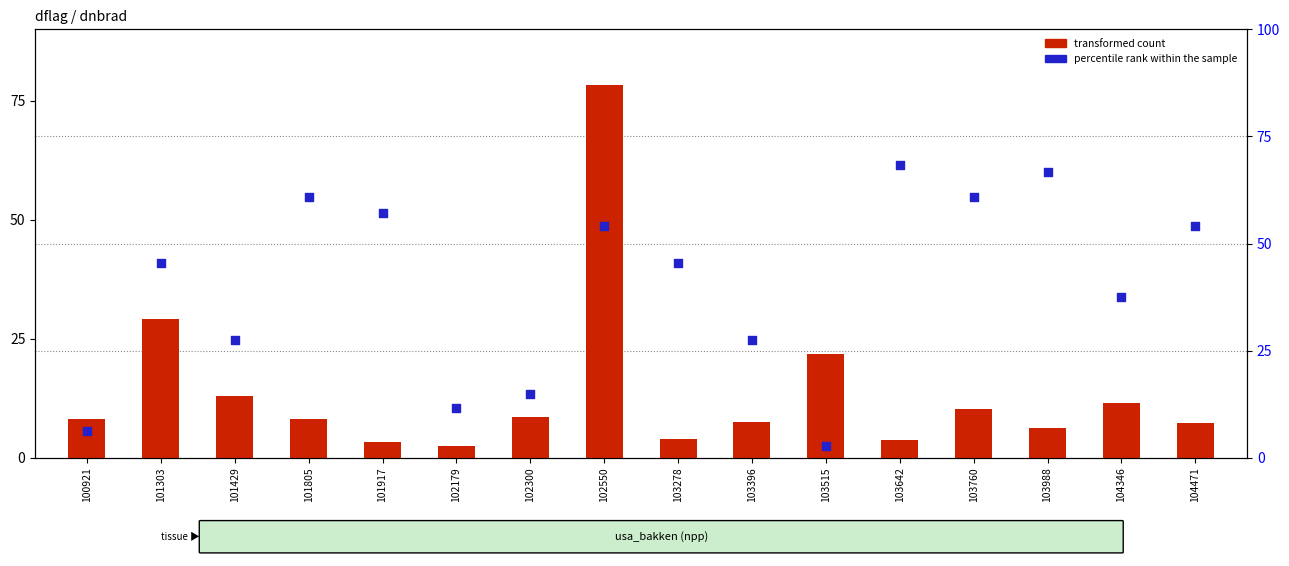

What are all the series names shown in the legend?

transformed count, percentile rank within the sample